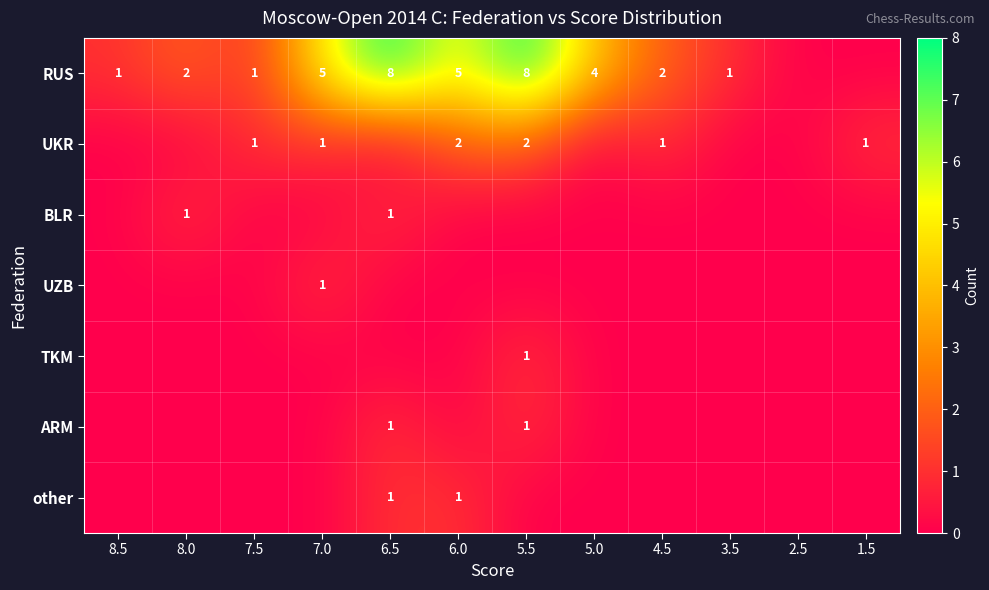

The value of RUS at 5.0 is 2. True or false?

False